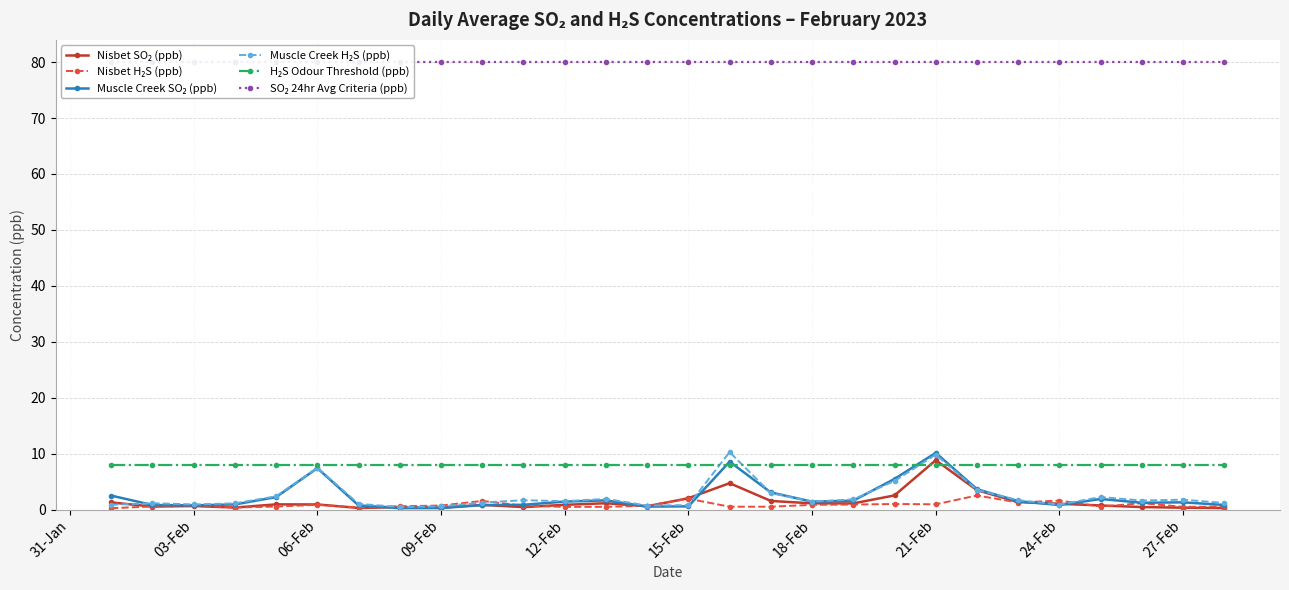

What is the maximum value shown in the chart?

80.0